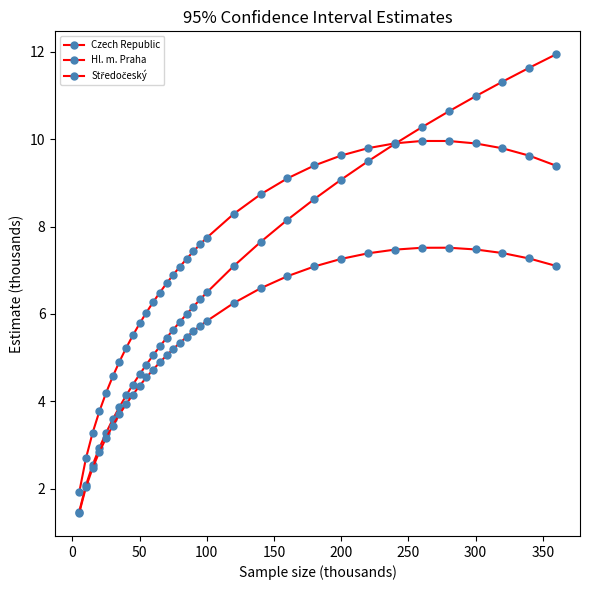

True or false: Czech Republic and Středočeský cross at least once.

False